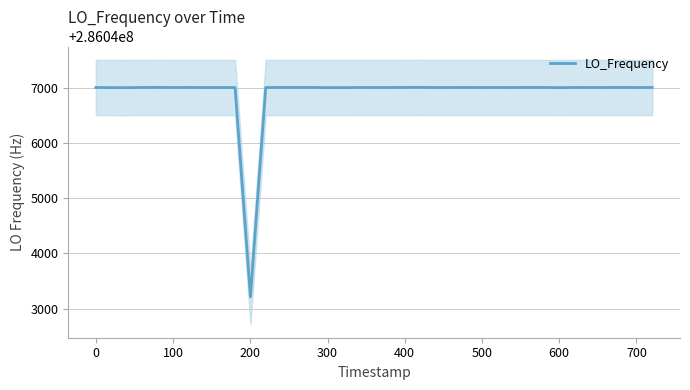

Reading left to right, extract all data points from this chart.

286047001.0	286046998.5	286046998.1	286047000.9	286047002.7	286046999.8	286047000.8	286046999.7	286046999.7	286046999.7	286046999.8	286043213.5	286047000.8	286047000.9	286047000.6	286047001.0	286046998.7	286046998.8	286047000.5	286046999.9	286046999.9	286047000.0	286047002.6	286047002.8	286046999.9	286047000.3	286047000.7	286047000.0	286047000.4	286047000.0	286047001.1	286047000.8	286047000.8	286046998.7	286047000.7	286047000.3	286047000.1	286047002.1	286046999.7	286047001.0